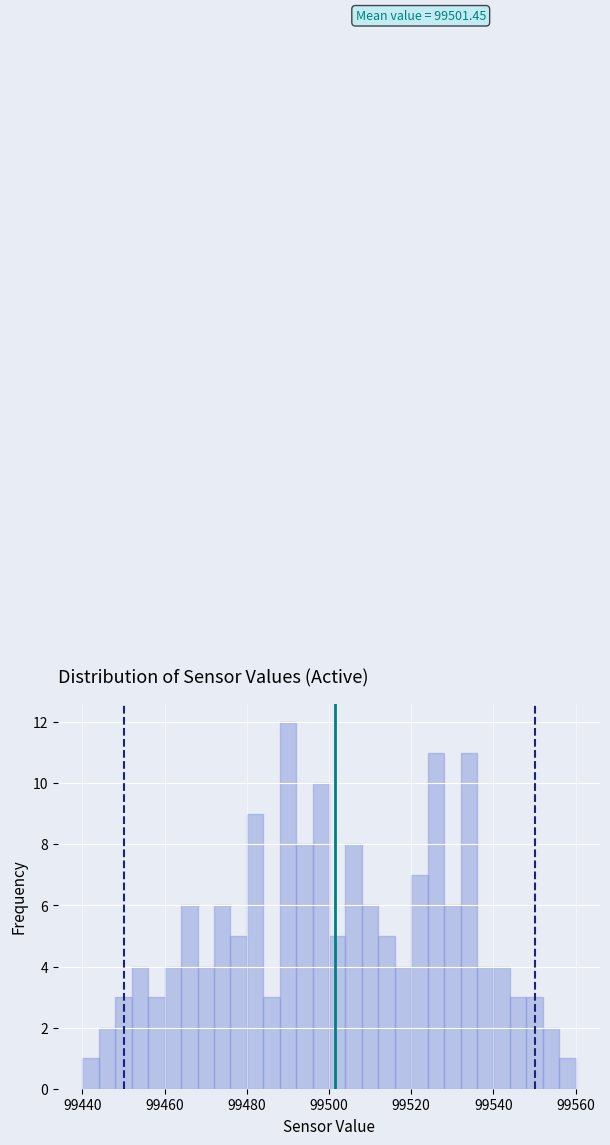

Around what value on the x-axis is the tallest bar? Give the approximate position of its centre, as read against the axis.

99490